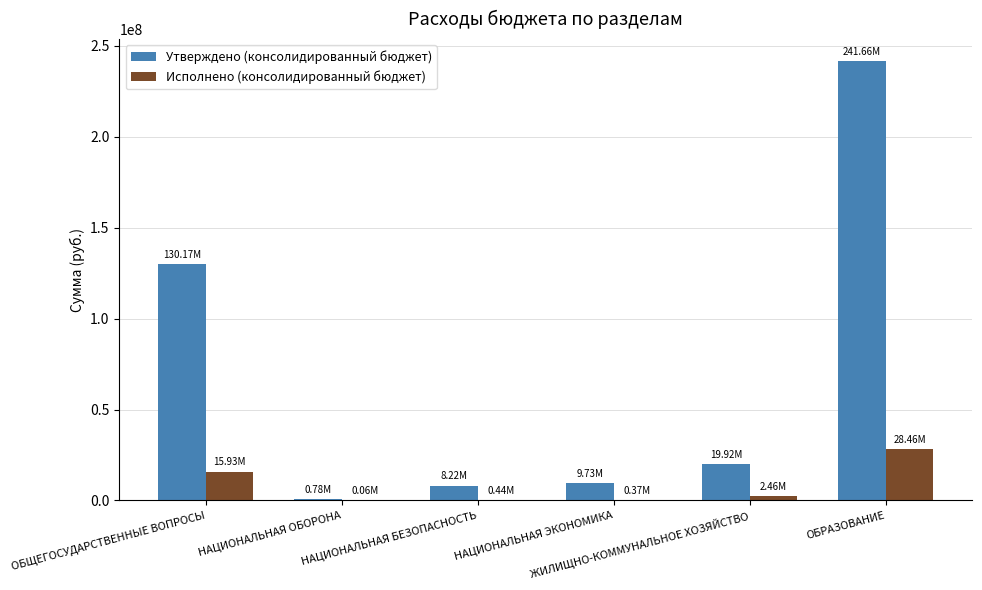

What is the sum of all Исполнено (консолидированный бюджет) values?

47720320.4